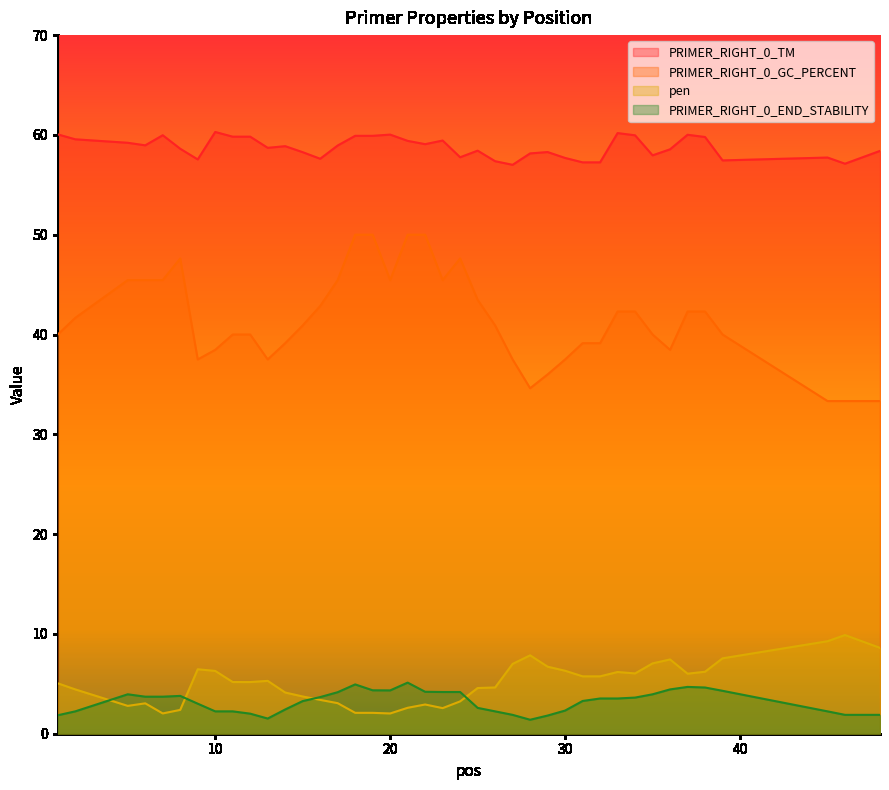

Where is the first local minimum for PRIMER_RIGHT_0_GC_PERCENT?

9